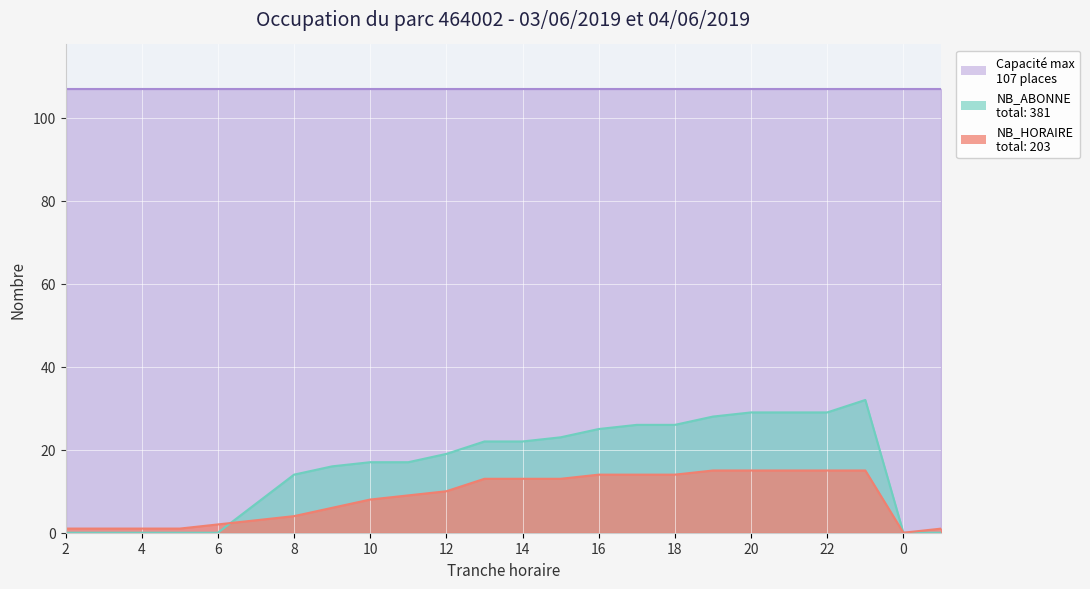

In NB_ABONNE, how many points are higher than both neighbors (excluding endpoints)?

1